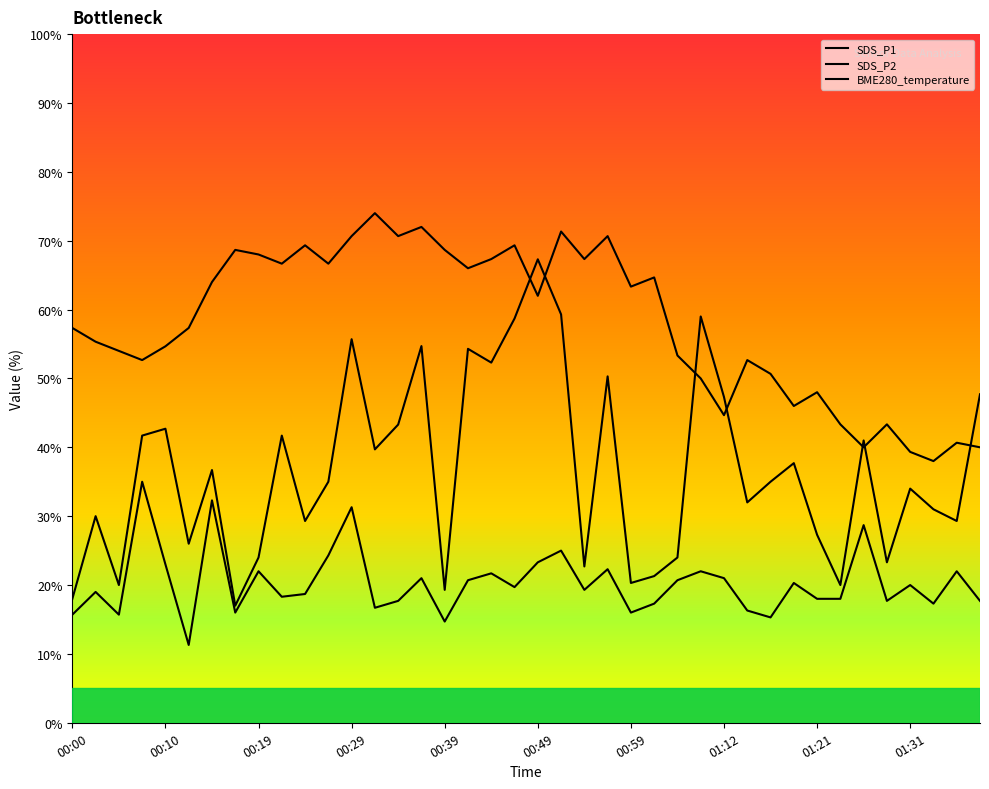

List the series in order of their peak value, highest first.

BME280_temperature, SDS_P1, SDS_P2